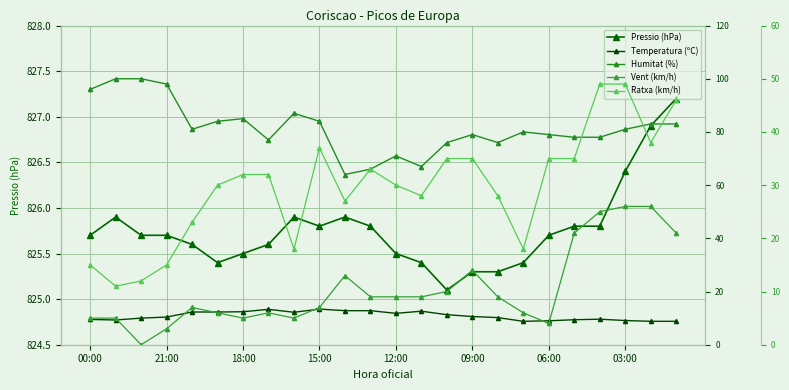

What is the average value of the Pressio (hPa) series?

825.8